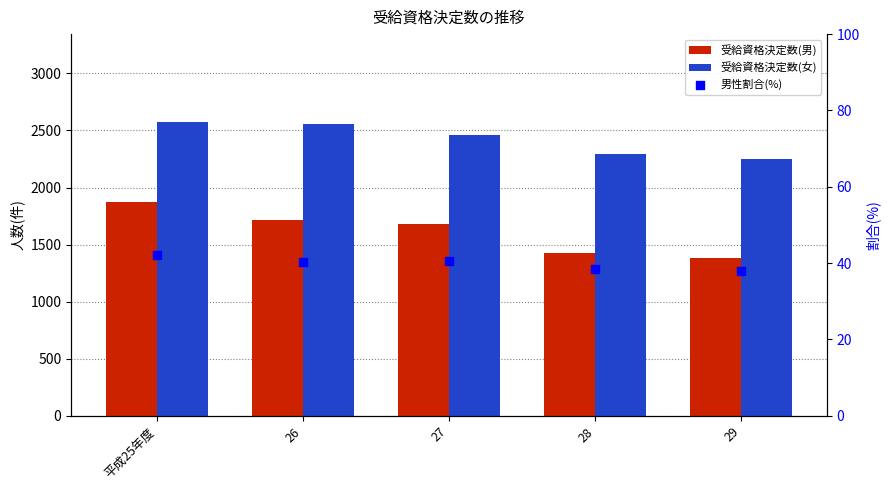

What are all the series names shown in the legend?

受給資格決定数(男), 受給資格決定数(女), 男性割合(%)